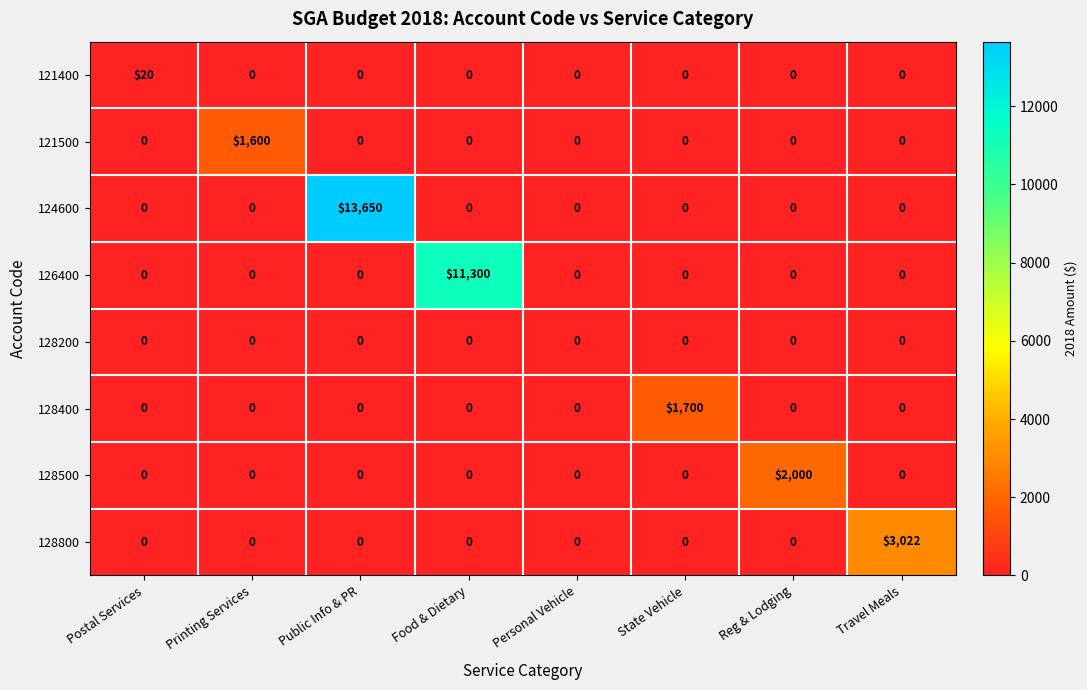

Which series changed the most between Personal Vehicle and State Vehicle?

128400